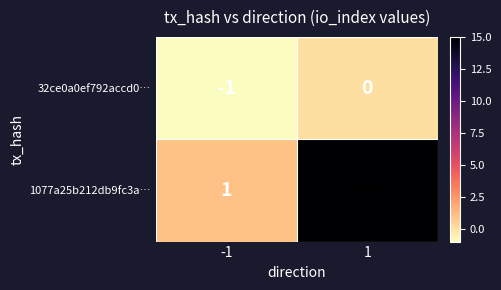

What is the difference between the highest and lowest values at 1?

15